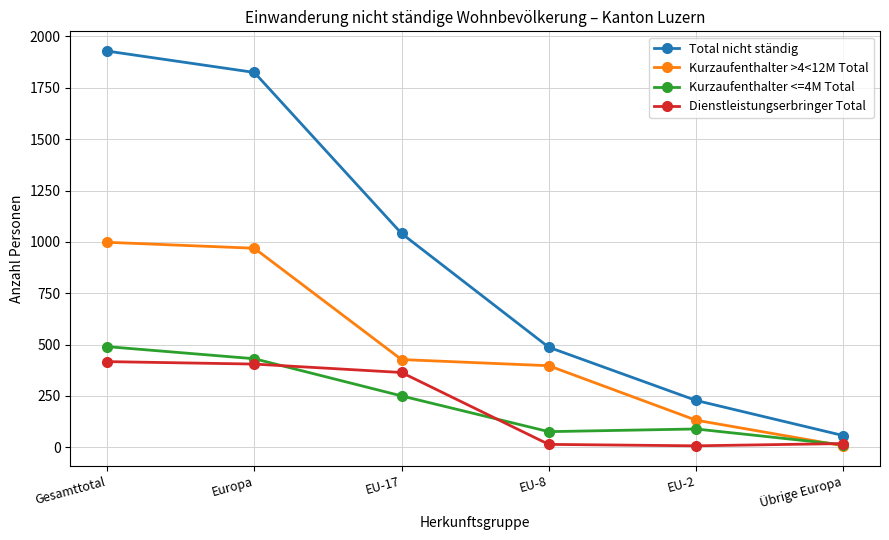

What is the difference between the maximum and minimum values in the Kurzaufenthalter <=4M Total series?

478